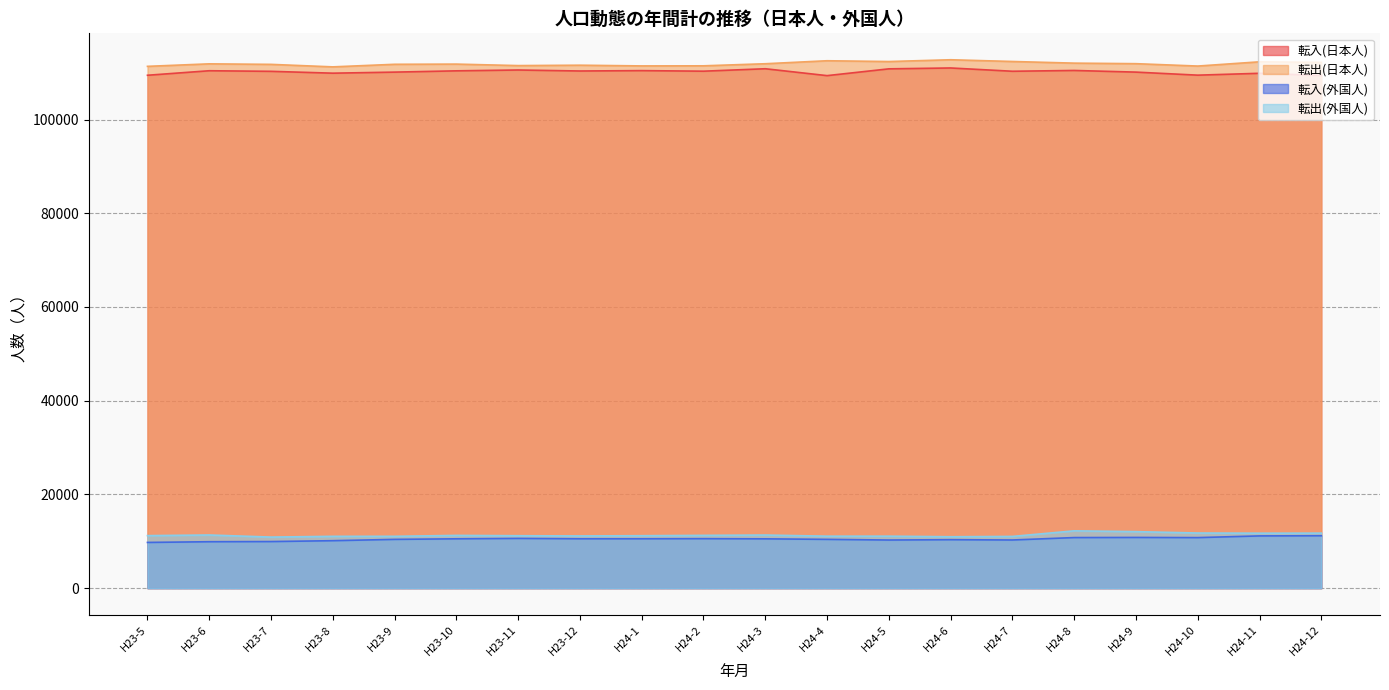

Between H23-9 and H24-5, which is larger?

H24-5